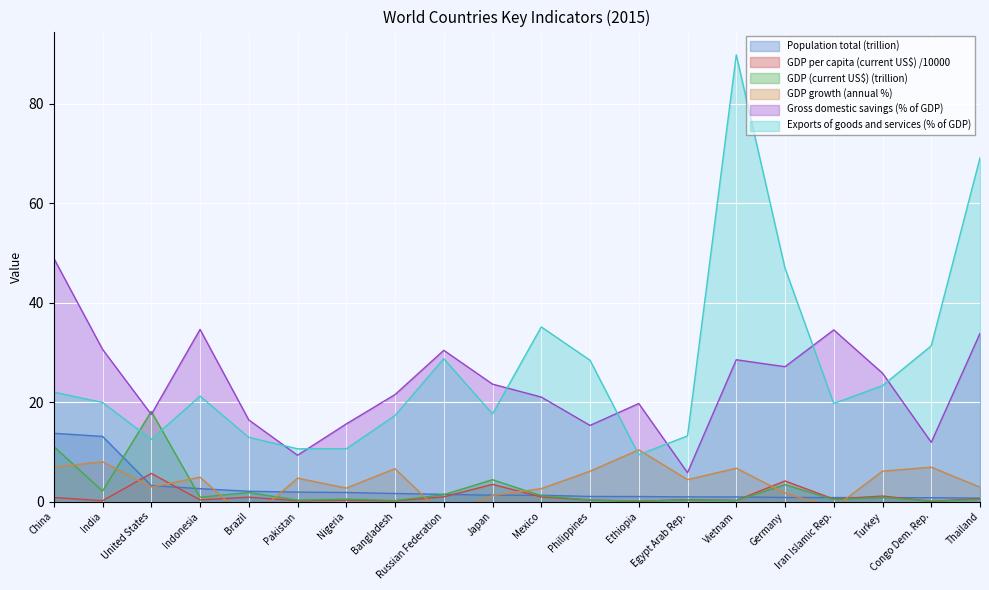

What is the difference between the GDP per capita (current US$) /10000 values at Nigeria and Iran Islamic Rep.?

0.2